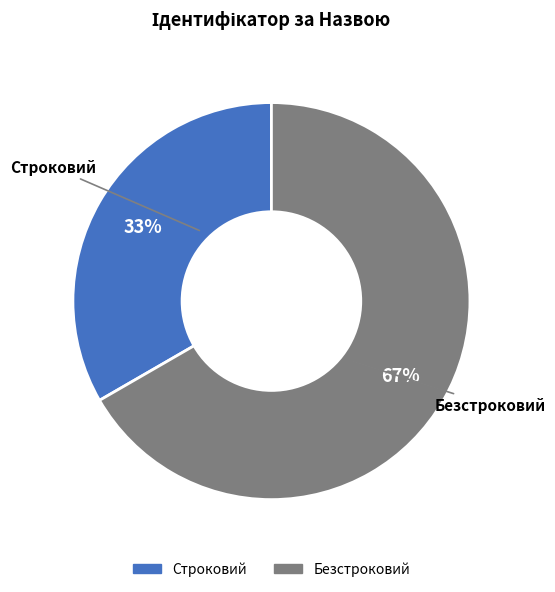

Do Строковий and Безстроковий together represent more than half of the pie?

Yes